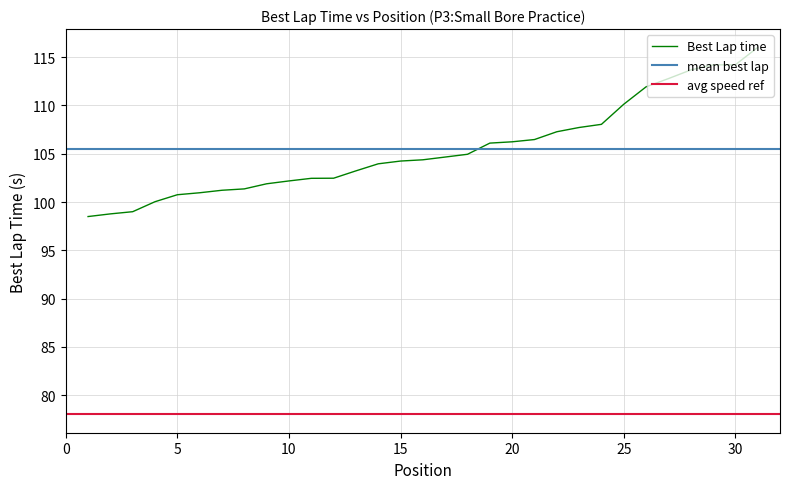

What is the maximum value for Best Lap time?

116.0